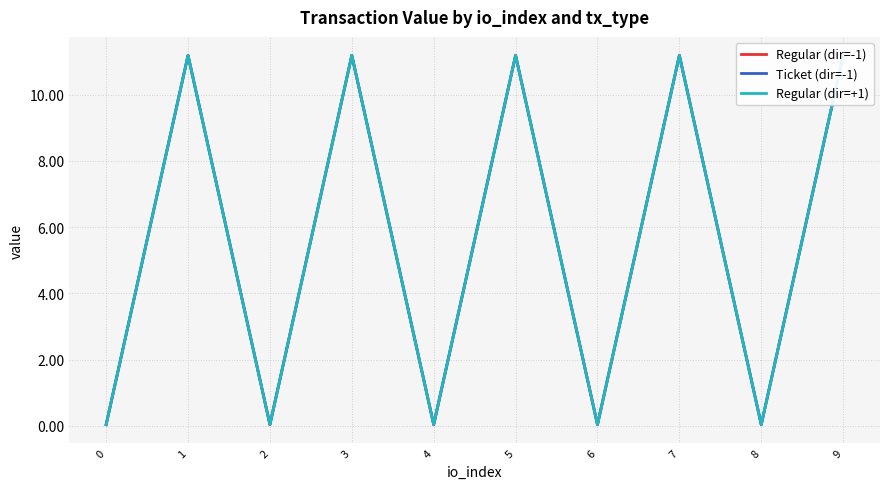

What is the maximum value for Regular (dir=-1)?

11.2